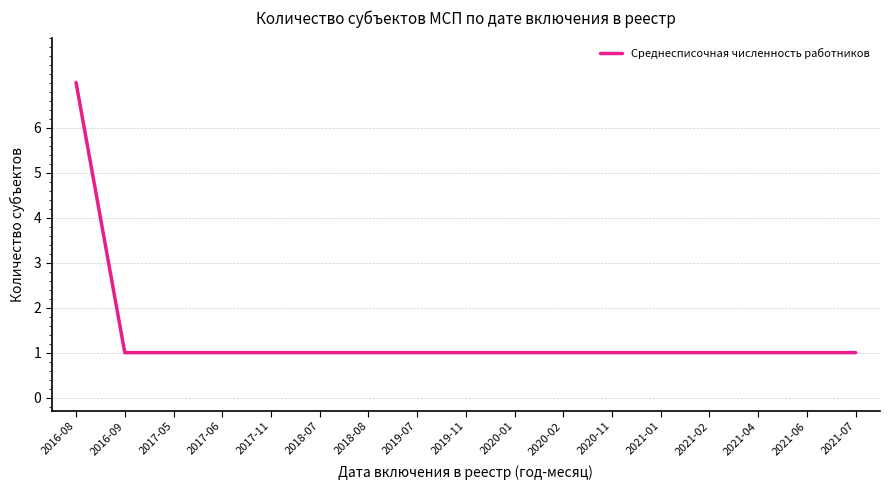

What is the minimum value shown in the chart?

1